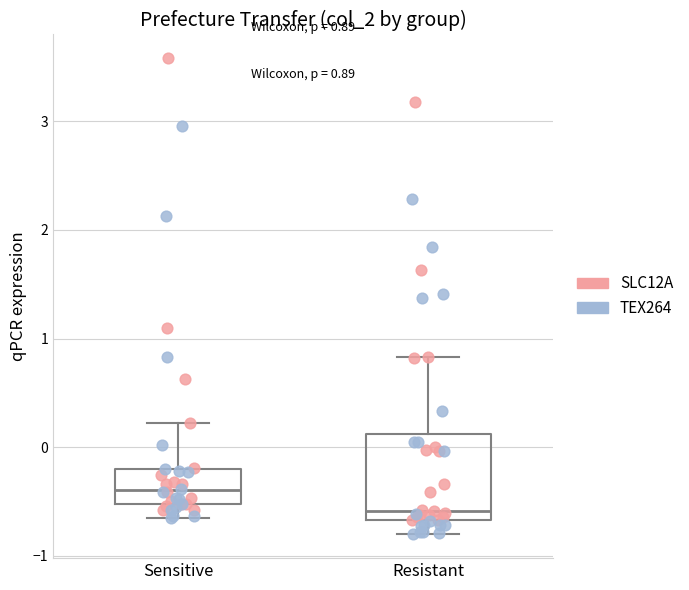

Which box is the tallest, from its lower edge to its upper edge?

Resistant